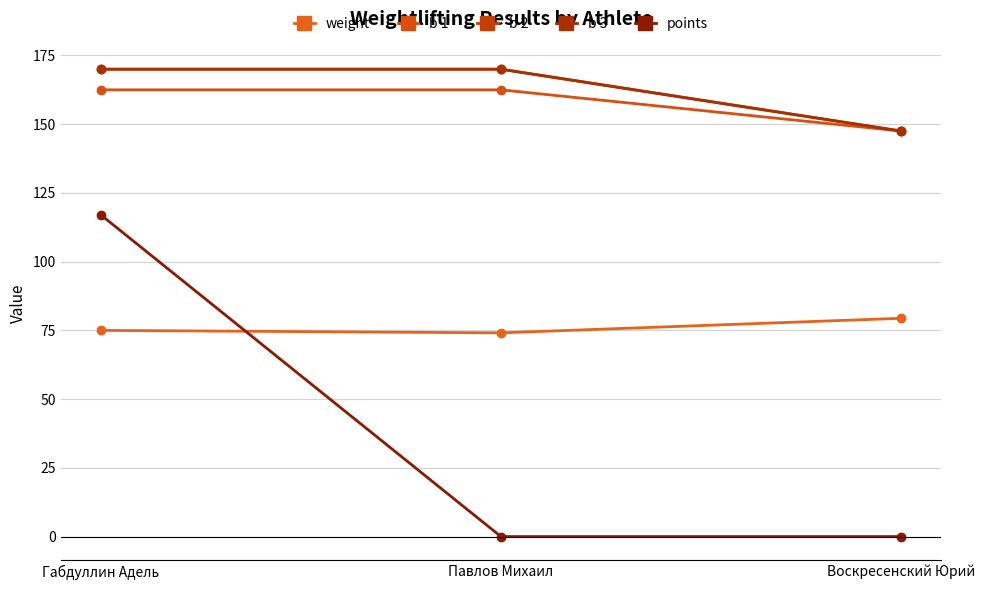

The b 1 series shows 162.5 at Павлов Михаил. True or false?

True